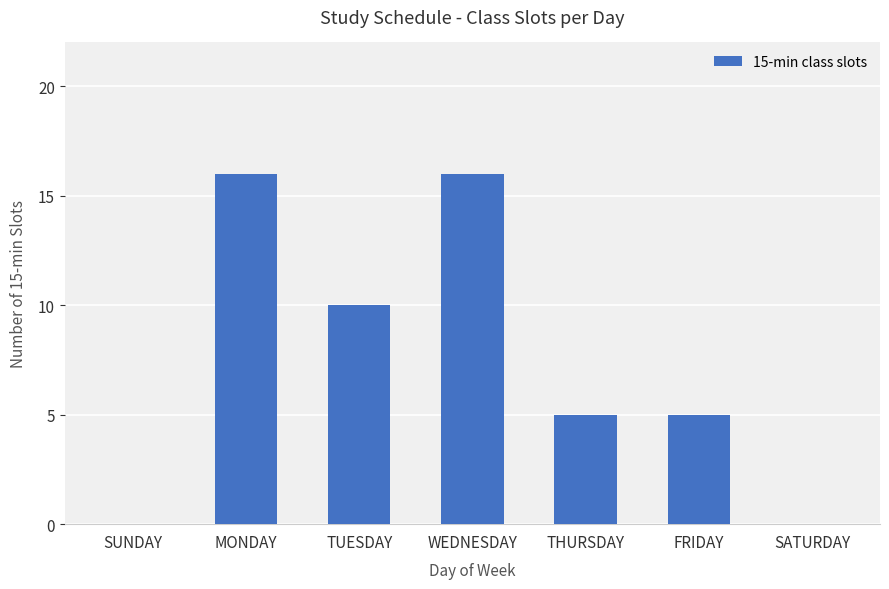

Reading left to right, transcribe all the data shown in this chart.

SUNDAY=0	MONDAY=16	TUESDAY=10	WEDNESDAY=16	THURSDAY=5	FRIDAY=5	SATURDAY=0